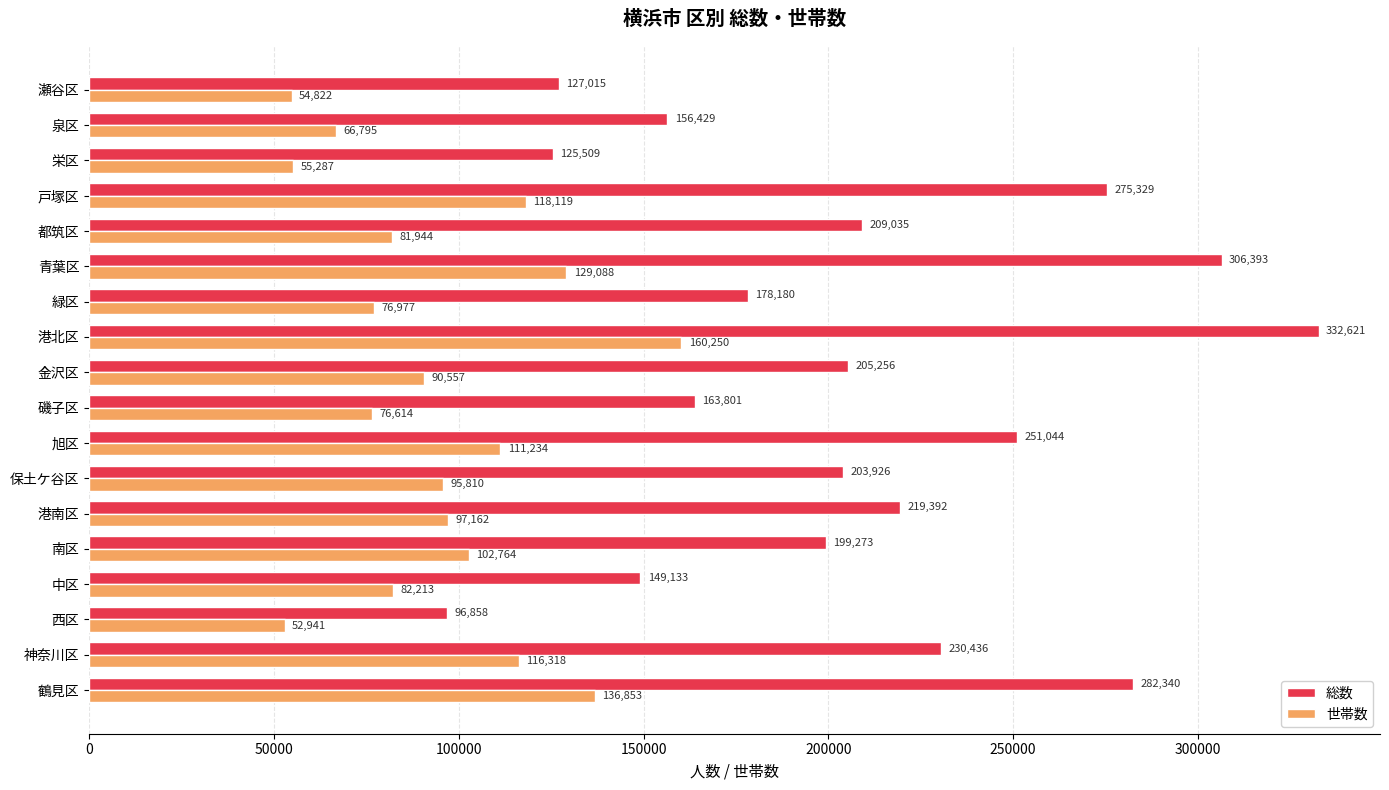

List the series in order of their peak value, highest first.

総数, 世帯数